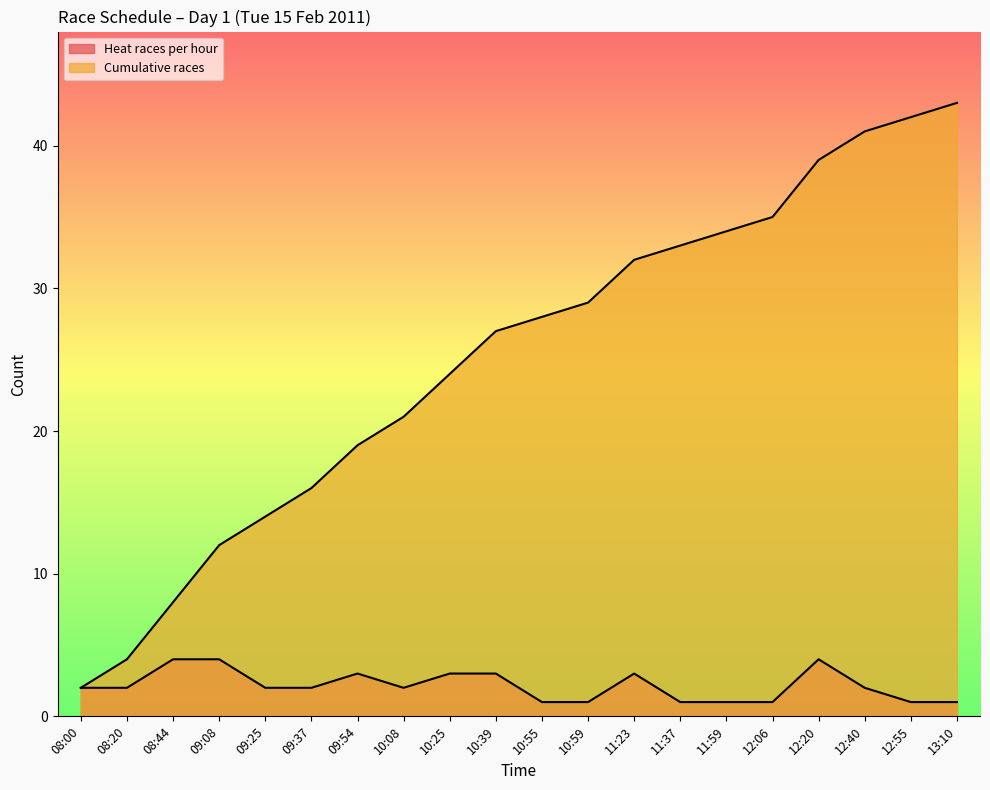

Is it true that Heat races per hour equals 1 at 13:10?

True